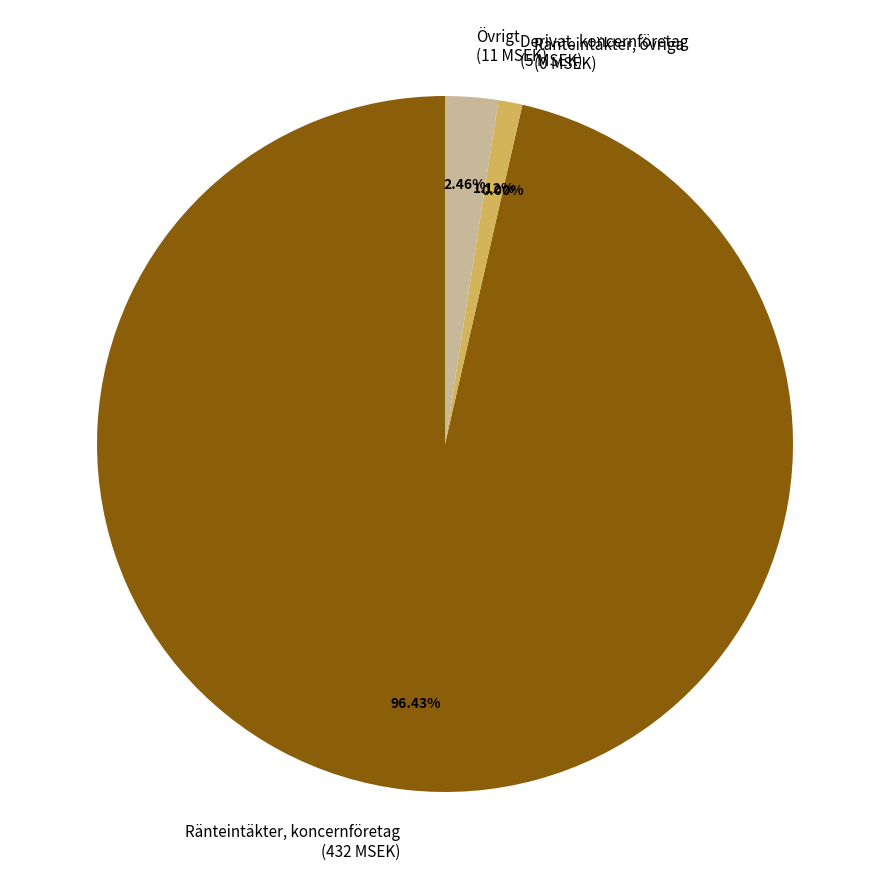

Does Ränteintäkter, koncernföretag represent more than half of the total?

Yes